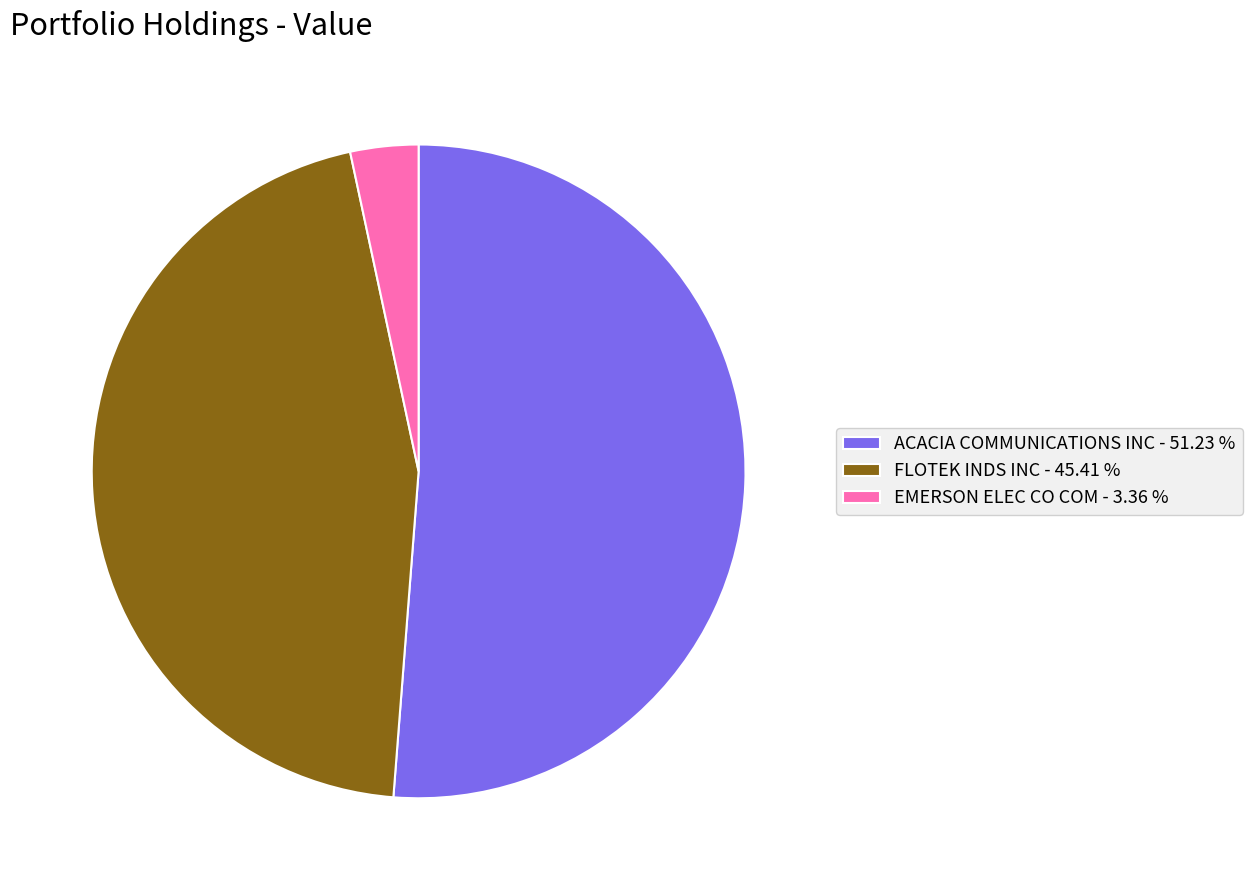

Combined, do FLOTEK INDS INC - 45.41 % and EMERSON ELEC CO COM - 3.36 % account for over 50%?

No